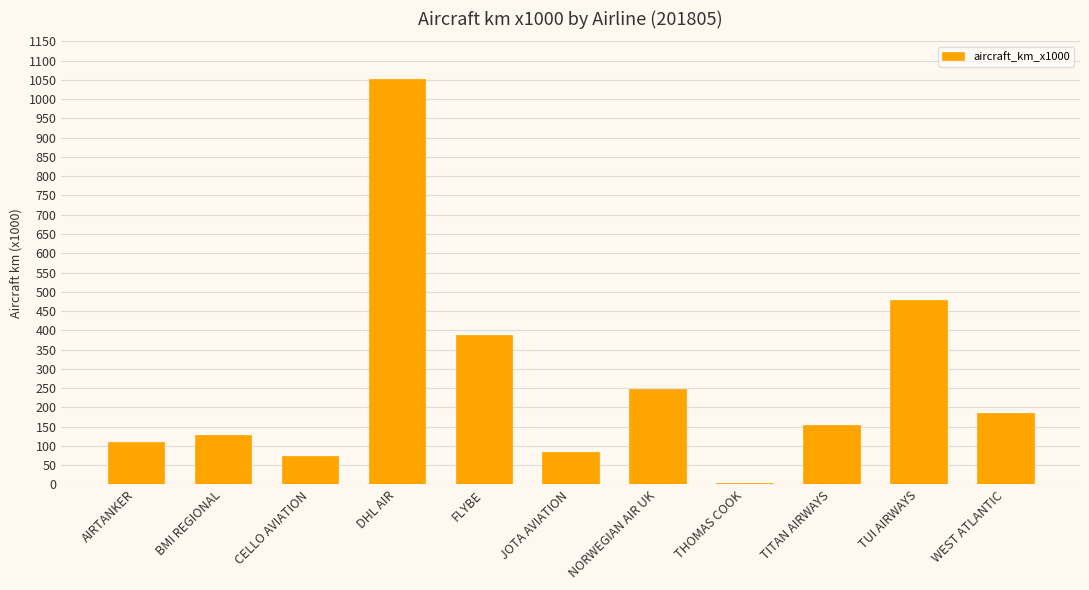

Between BMI REGIONAL and THOMAS COOK, which is larger?

BMI REGIONAL